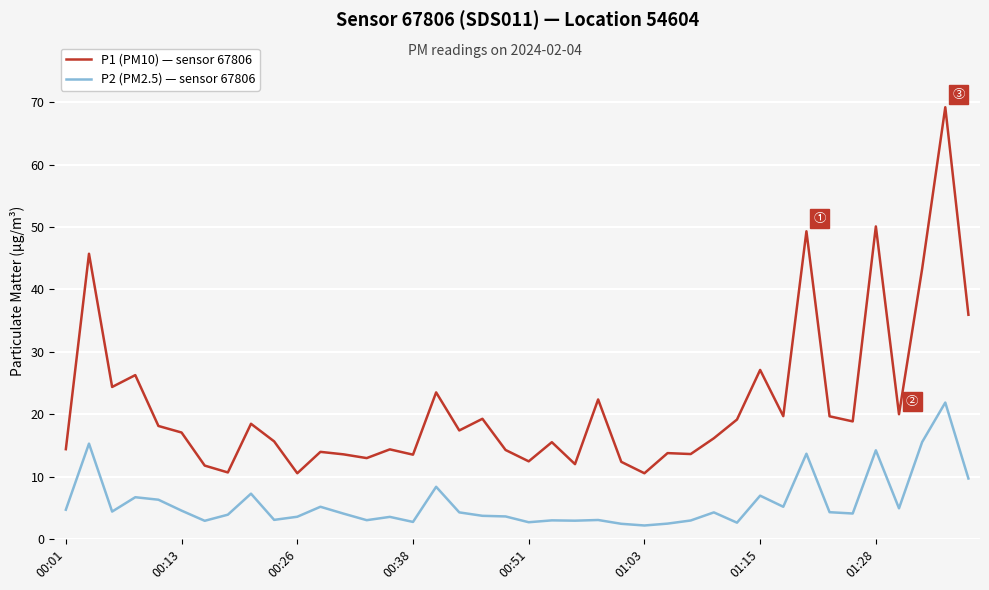

True or false: P1 (PM10) — sensor 67806 and P2 (PM2.5) — sensor 67806 intersect in this chart.

False